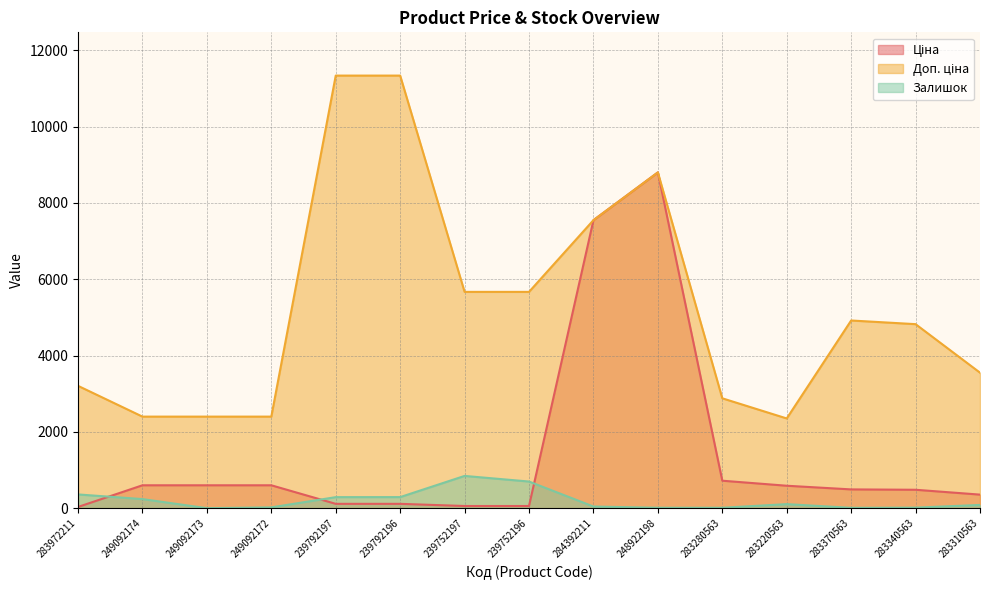

What is the difference between the Залишок values at 283280563 and 283220563?

95.0